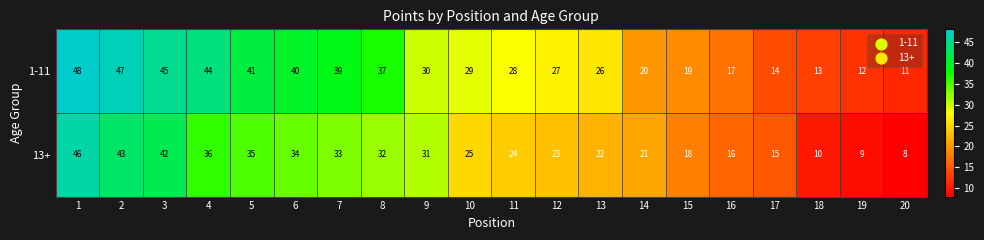

At 18, list the series in order from smallest to largest.

13+, 1-11